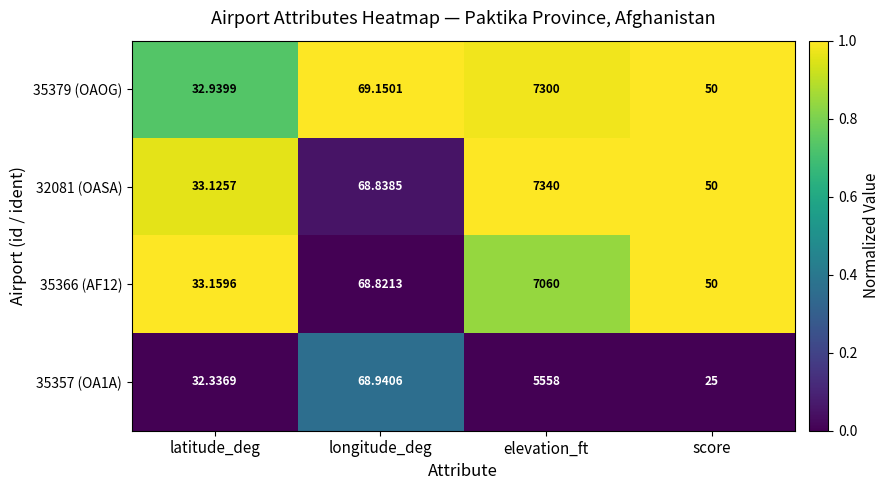

Where is 35366 (AF12) nearest to the value 3546?

longitude_deg